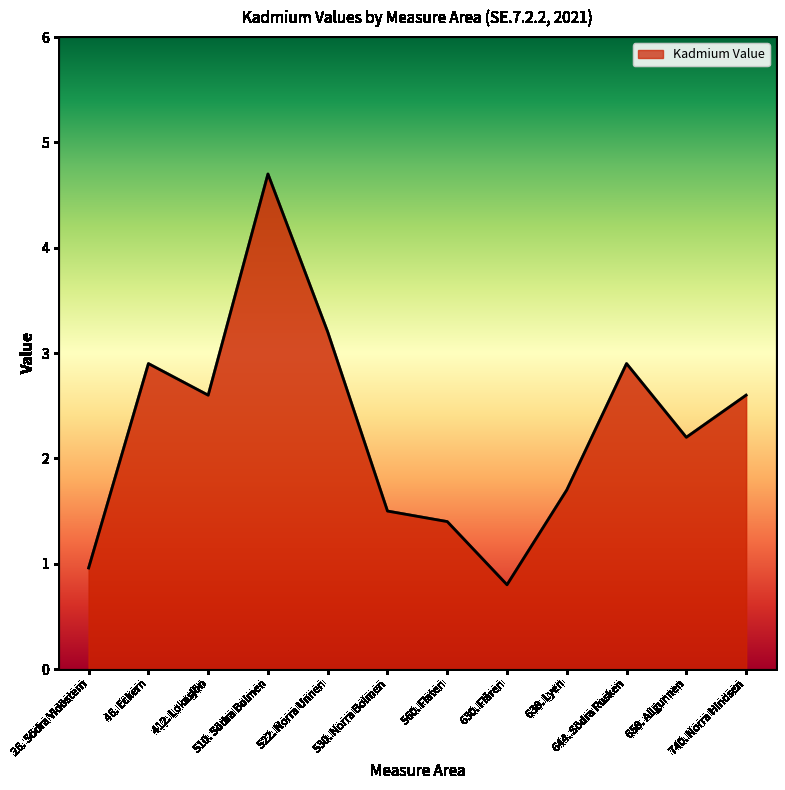

What is the difference between the second highest and minimum values?

2.4